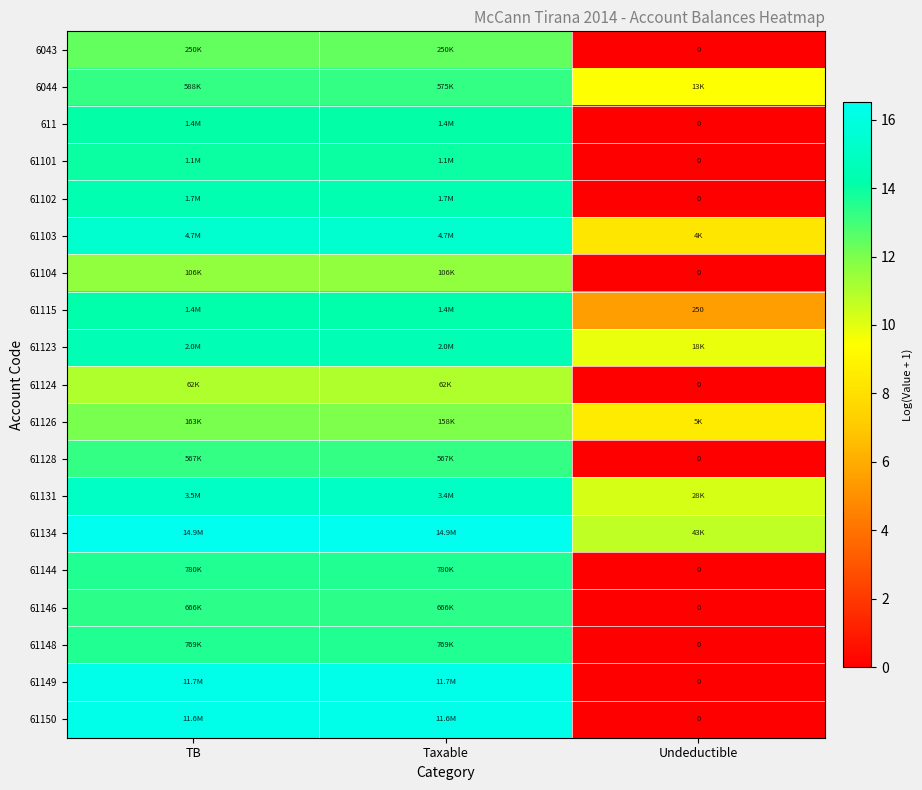

At how many categories does at least one series exceed 12?

2